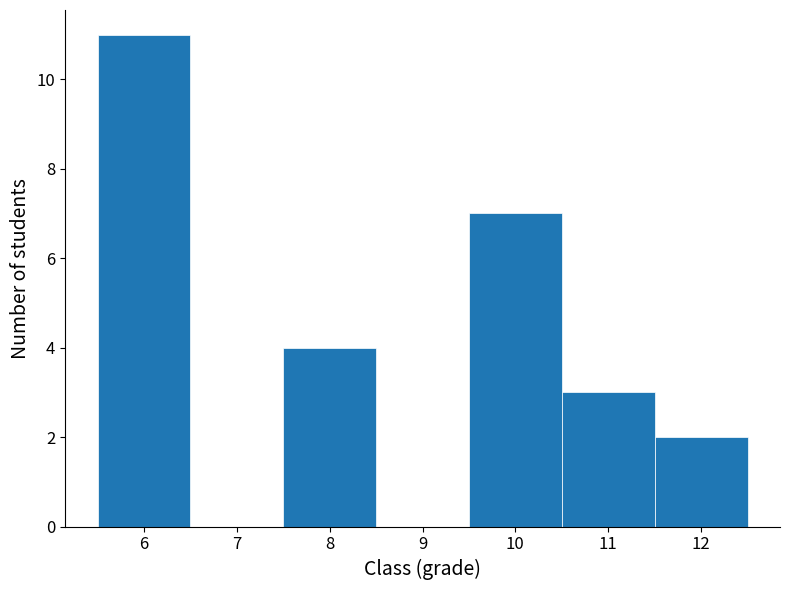

What is the height of the bar covering 10.5 to 11.5 on the x-axis? The values are not printed on the chart, so give them approximately, as read against the axis.

3